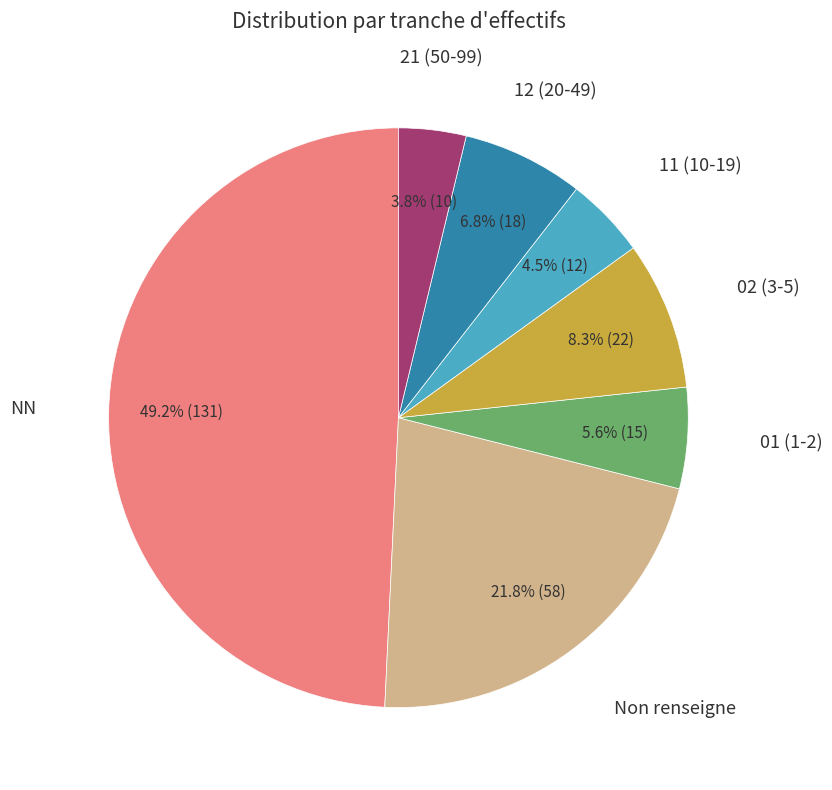

Is there any slice that represents more than half of the pie?

No